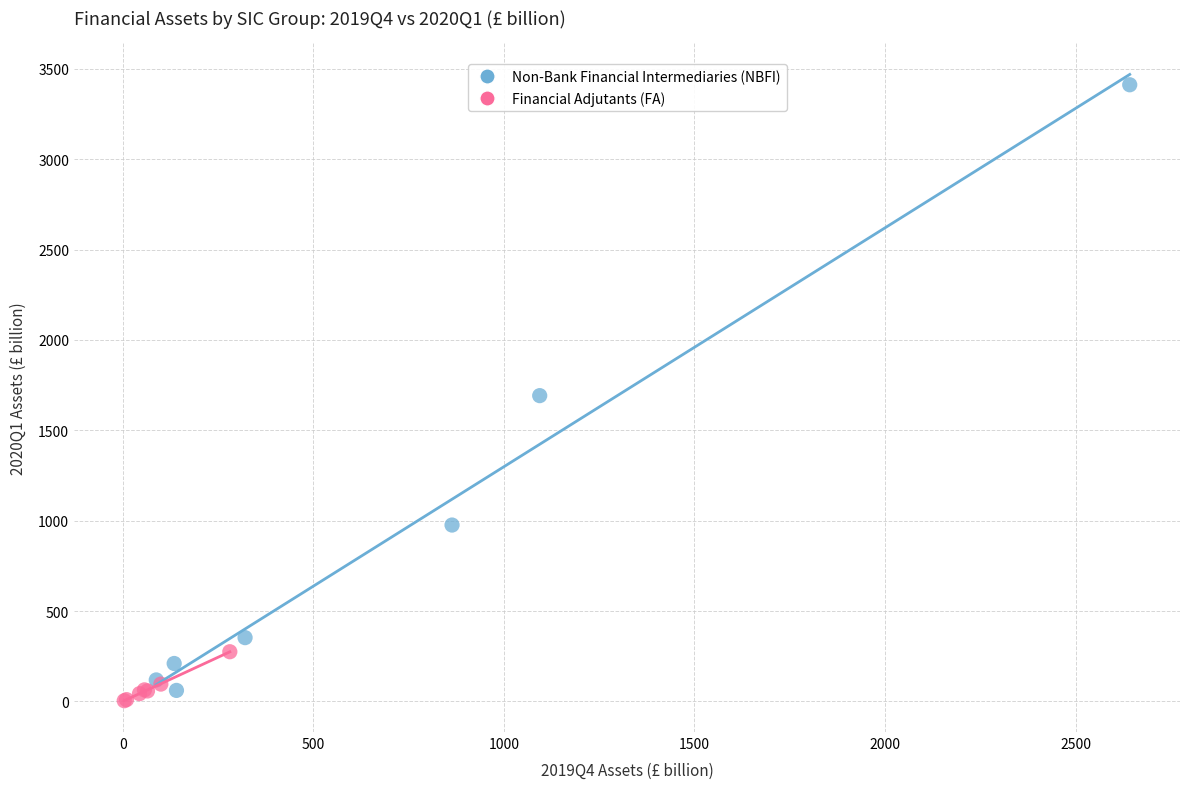

What are all the series names shown in the legend?

Non-Bank Financial Intermediaries (NBFI), Financial Adjutants (FA)